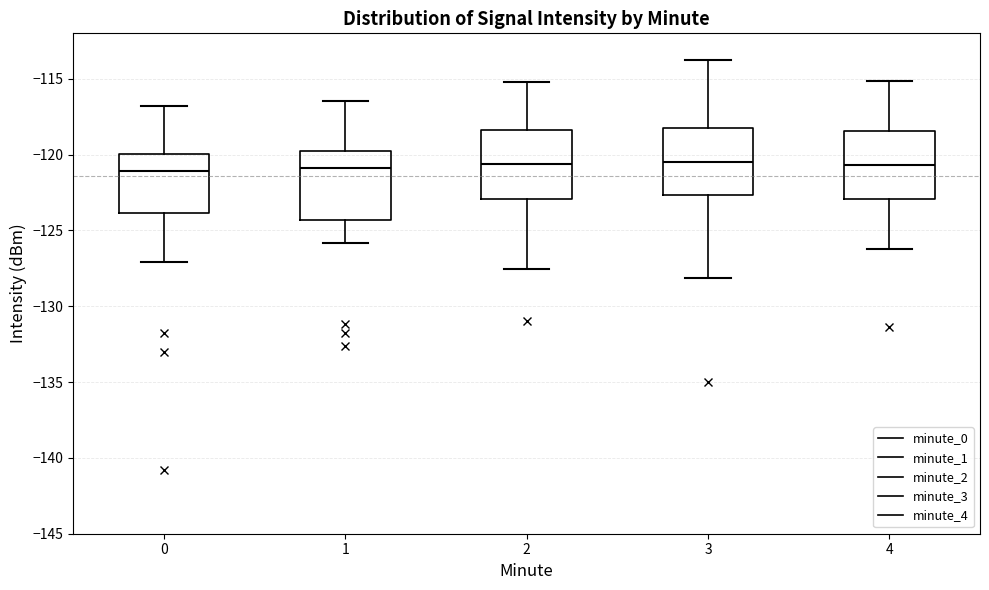

Reading left to right, read every box against the y-axis: the position of its median line, the range the box covers, and the ends of its whiskers. The values are not printed on the chart, so give them approximately, as read against the axis.

0: median -121.0, box -124.0 to -120.0, whiskers -127.0 to -117.0
1: median -121.0, box -124.5 to -120.0, whiskers -126.0 to -116.5
2: median -120.5, box -123.0 to -118.5, whiskers -127.5 to -115.0
3: median -120.5, box -122.5 to -118.0, whiskers -128.0 to -114.0
4: median -120.5, box -123.0 to -118.5, whiskers -126.0 to -115.0